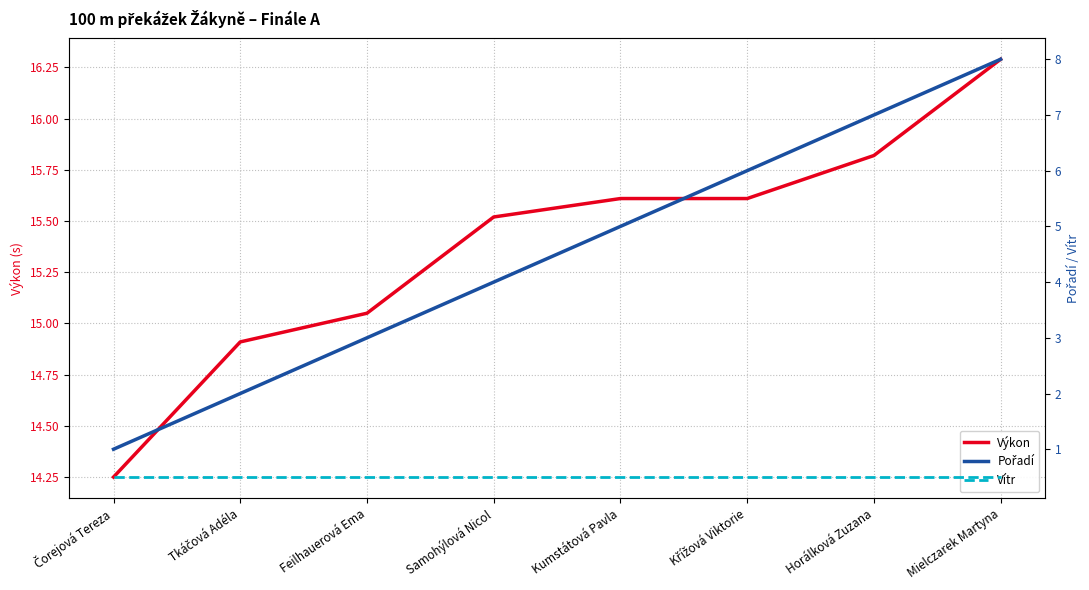

Is this an area chart (filled region under the line)?

No